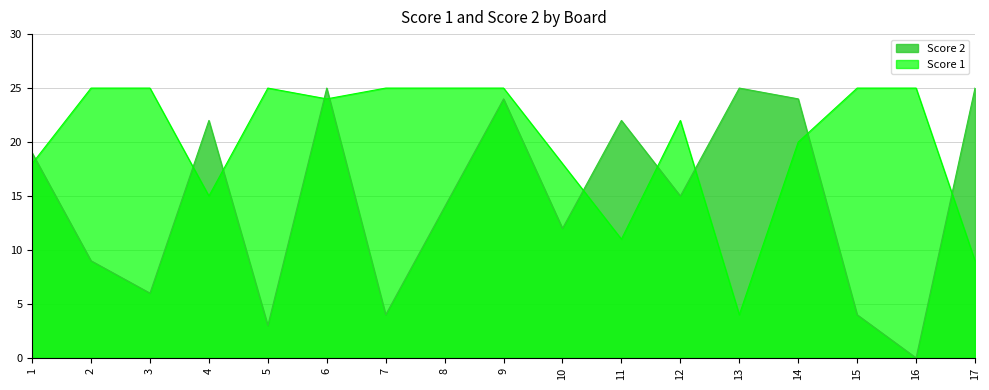

What are all the series names shown in the legend?

Score 2, Score 1